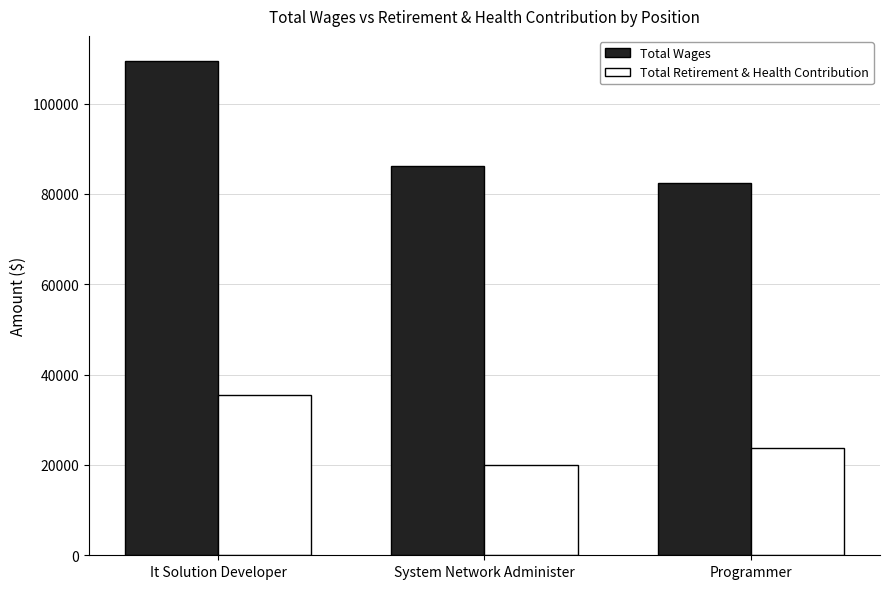

What is the difference between the maximum and minimum values in the Total Retirement & Health Contribution series?

15314